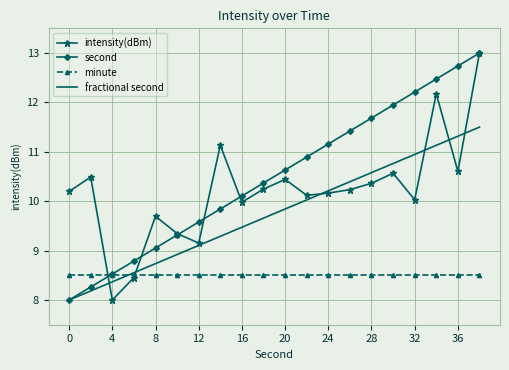

What is the minimum value for intensity(dBm)?

8.0